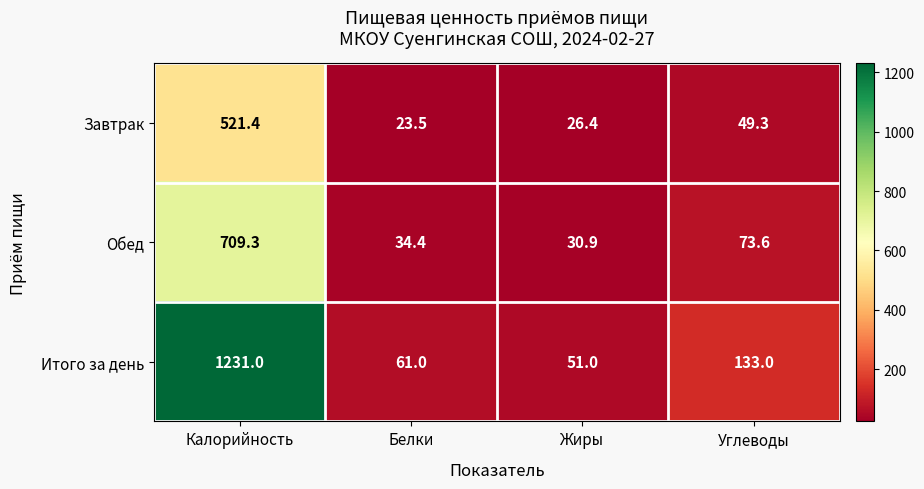

Which series has the largest total across all categories?

Итого за день